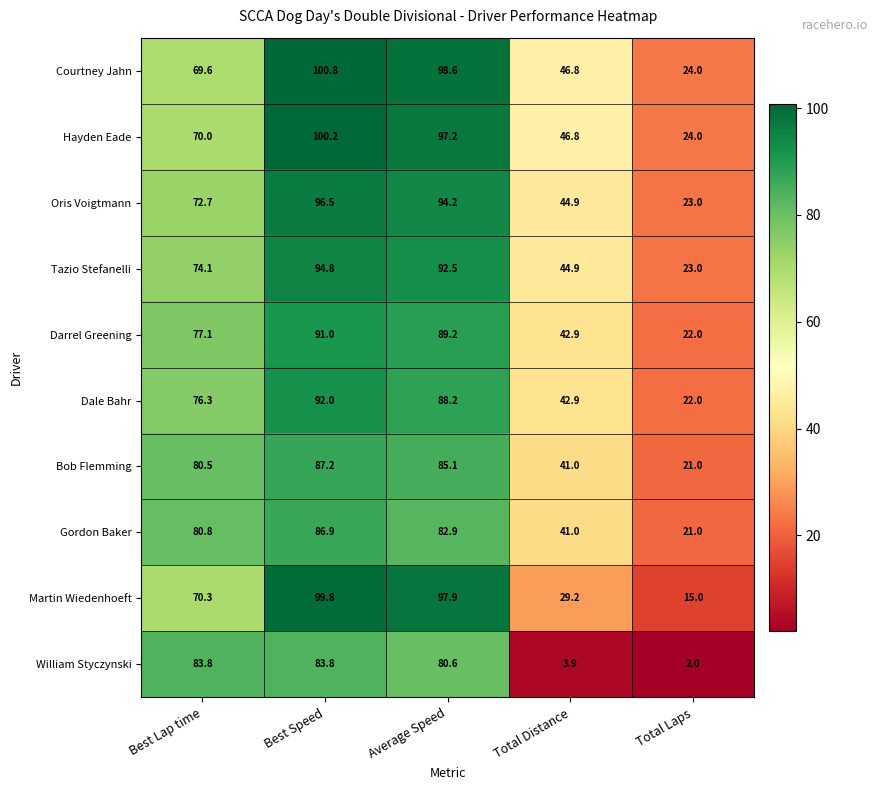

The value of Courtney Jahn at Total Distance is 80.4. True or false?

False